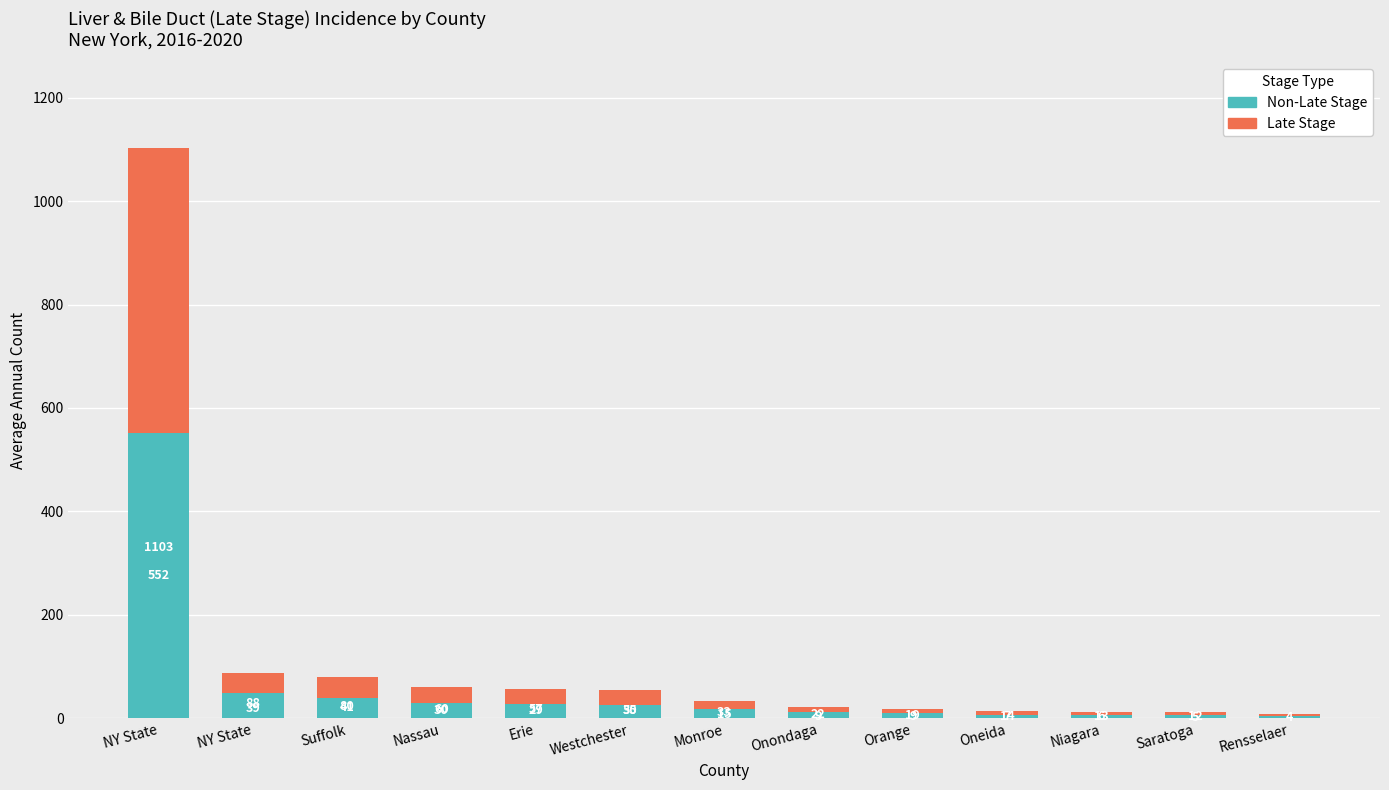

Where is Non-Late Stage nearest to the value 278?

NY State